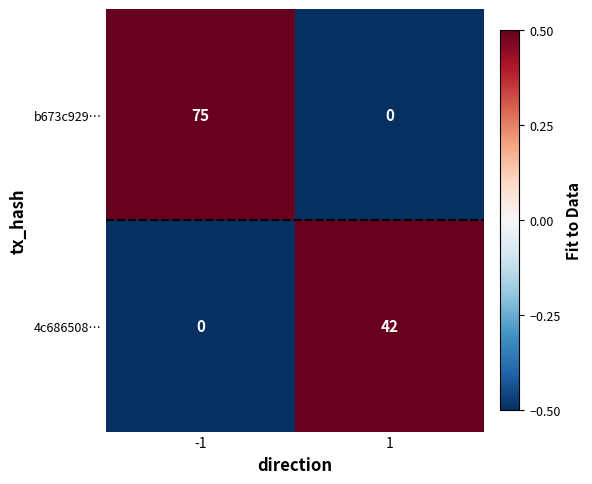

What is the difference between the highest and lowest values at 1?

42